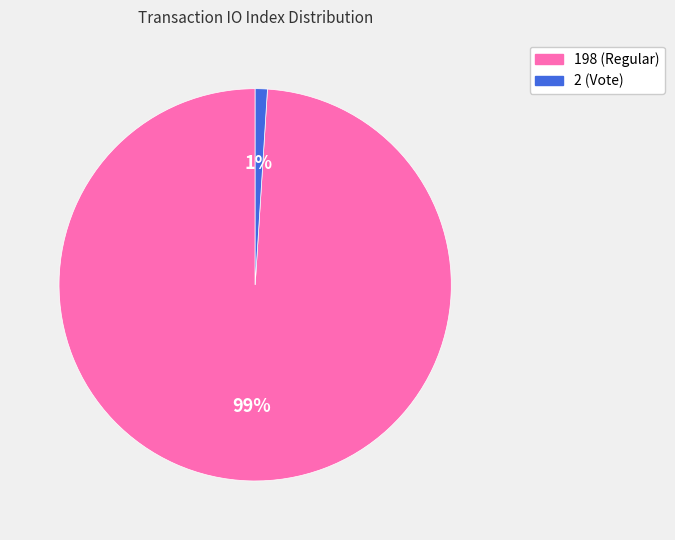

What is the ratio of the value at 198 (Regular) to the value at 2 (Vote)?

99.0